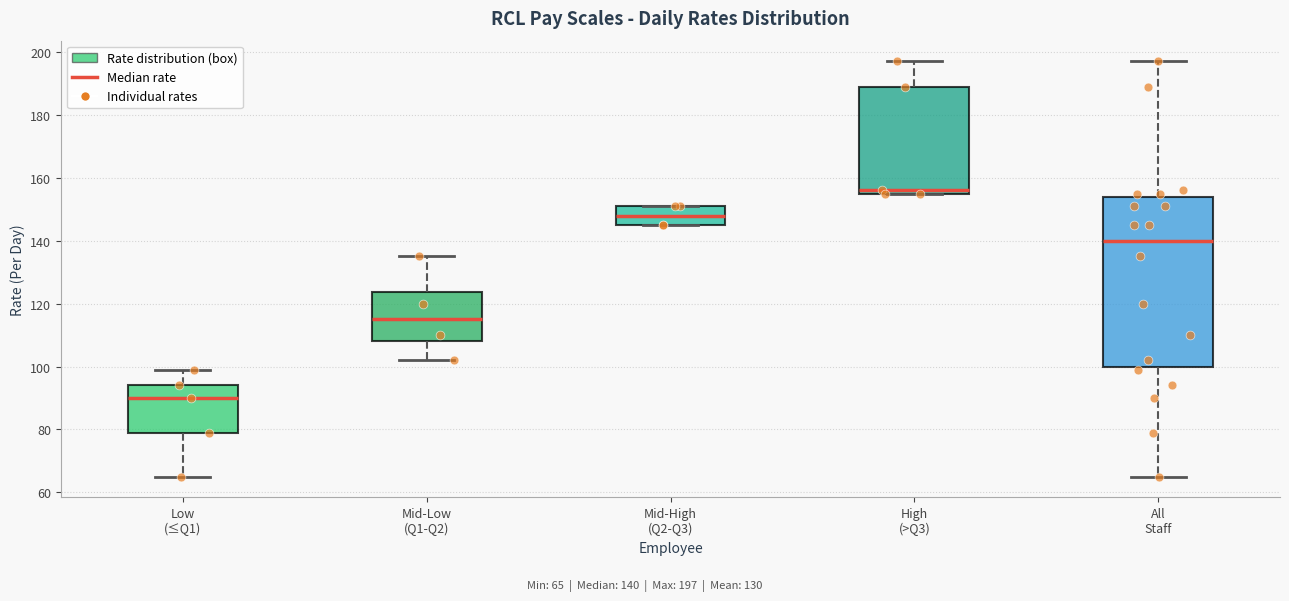

Reading left to right, transcribe this box plot: for each box, give where its median line is, the range the box spans, and where its two whiskers end, as read against the y-axis. The values are not printed on the chart, so give them approximately, as read against the axis.

Low (≤Q1): median 90, box 80 to 94, whiskers 66 to 100
Mid-Low (Q1-Q2): median 116, box 108 to 124, whiskers 102 to 136
Mid-High (Q2-Q3): median 148, box 146 to 152, whiskers 146 to 152
High (>Q3): median 156 (just above the box's lower edge), box 156 to 190, whiskers 156 to 198
All Staff: median 140, box 100 to 154, whiskers 66 to 198